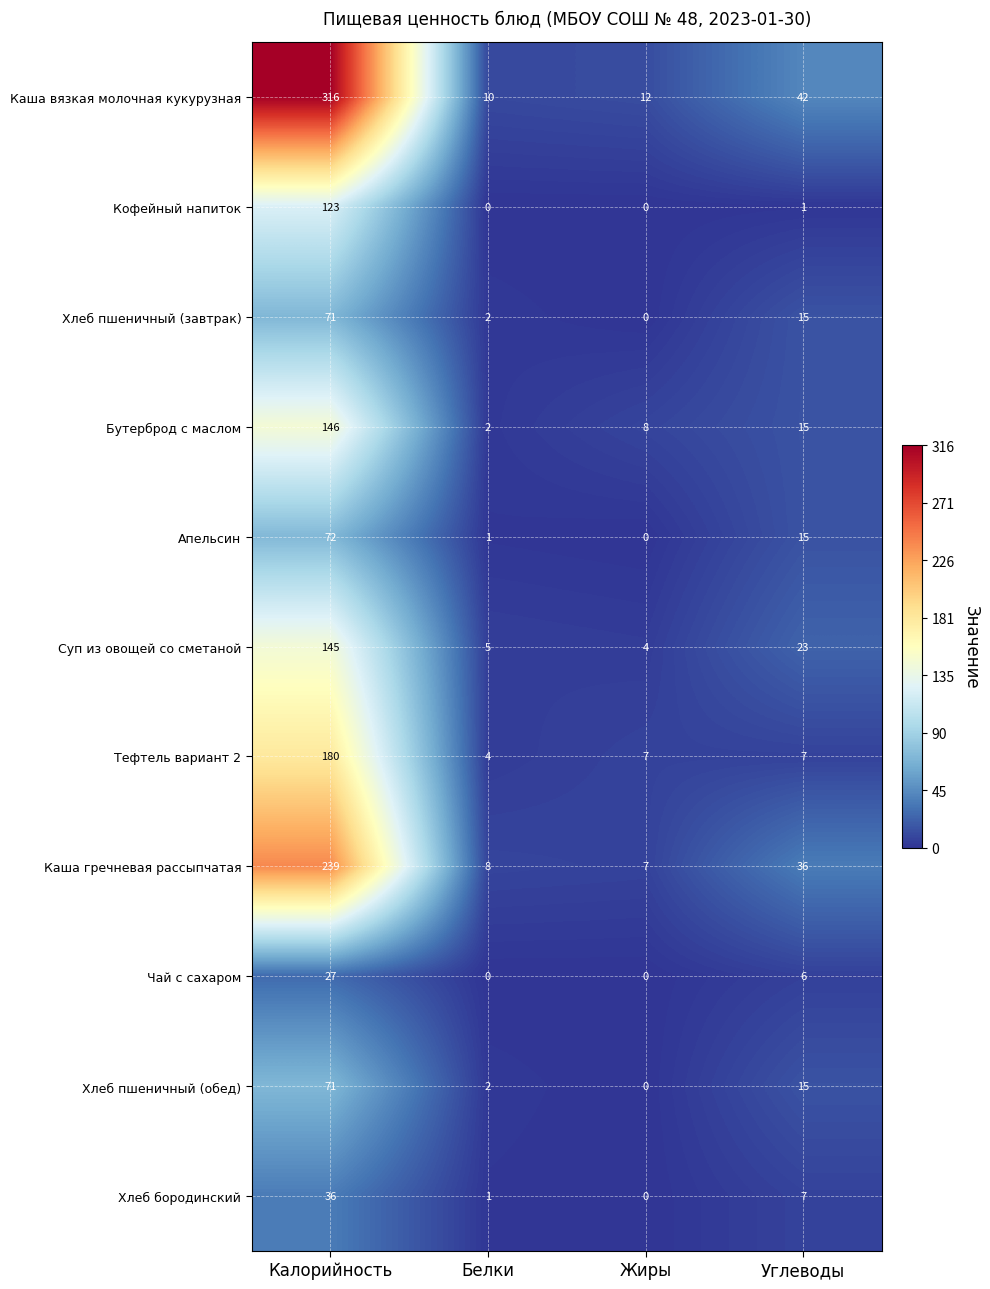

Which series has the largest range (max minus min)?

Каша вязкая молочная кукурузная